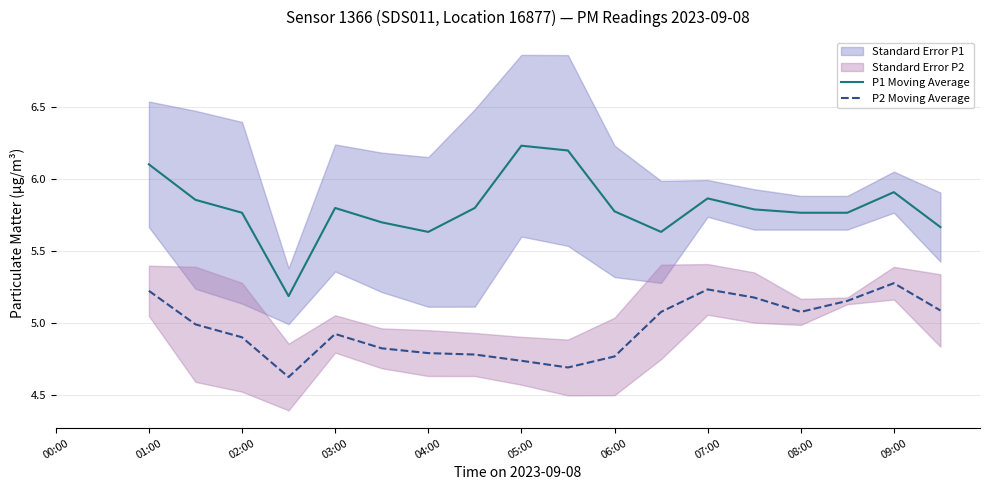

Does the chart have visible grid lines?

Yes